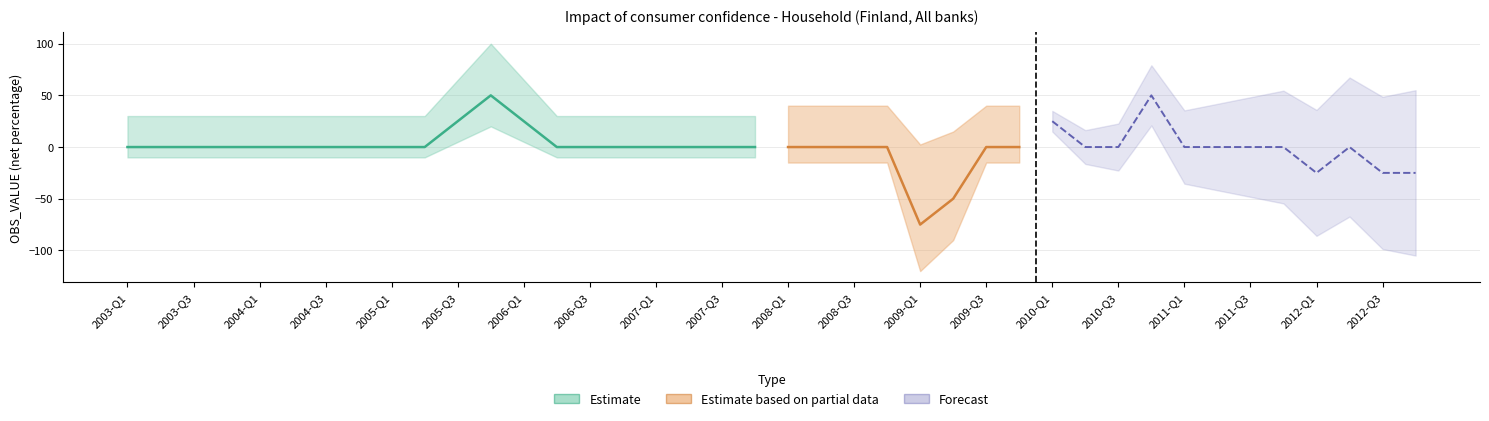

At which category does the chart reach its peak across all series?

2005-Q4